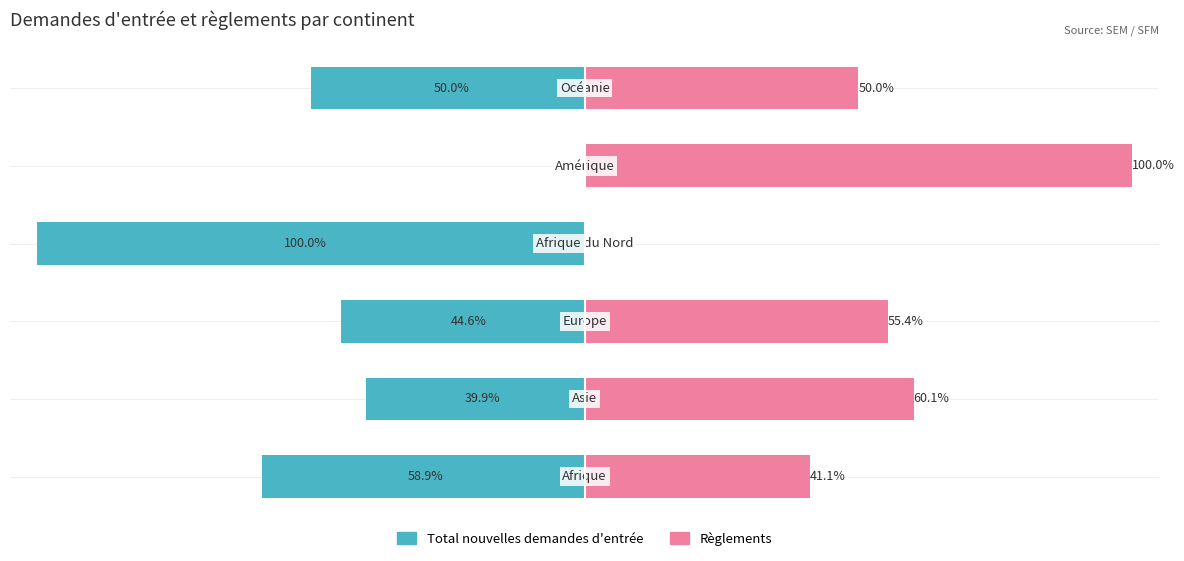

What is the greatest value displayed?

100.0